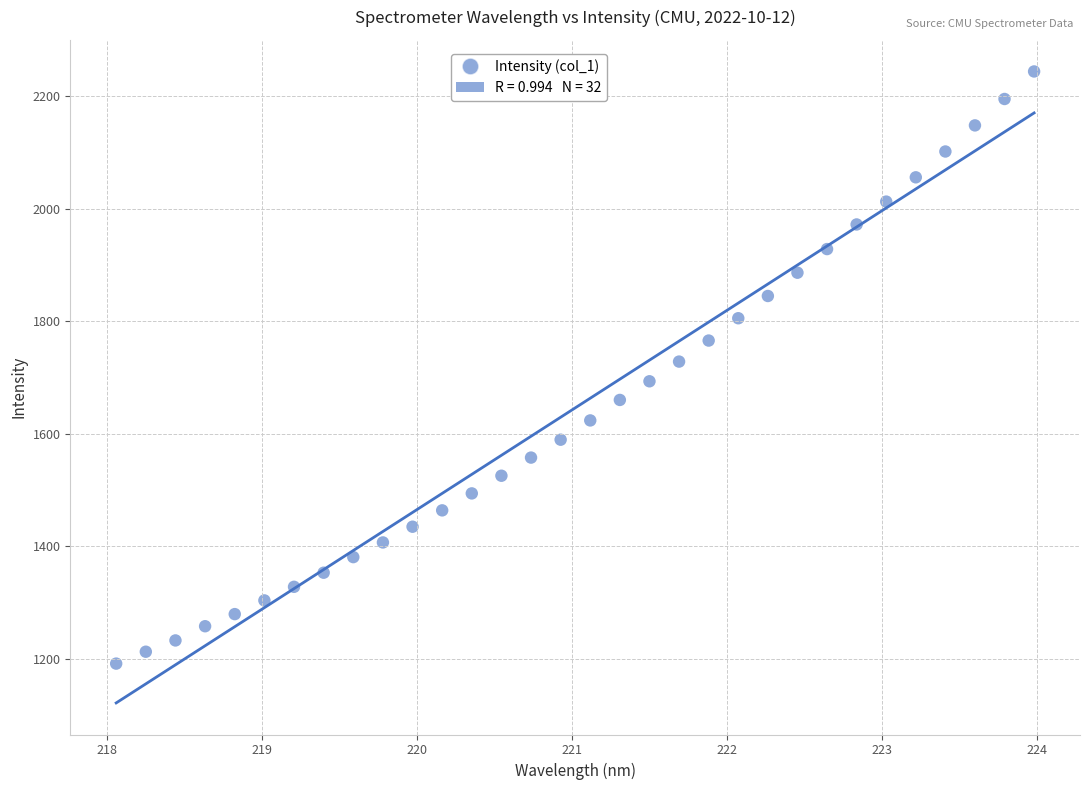

What is the range of Y values (max minus min)?

1051.8